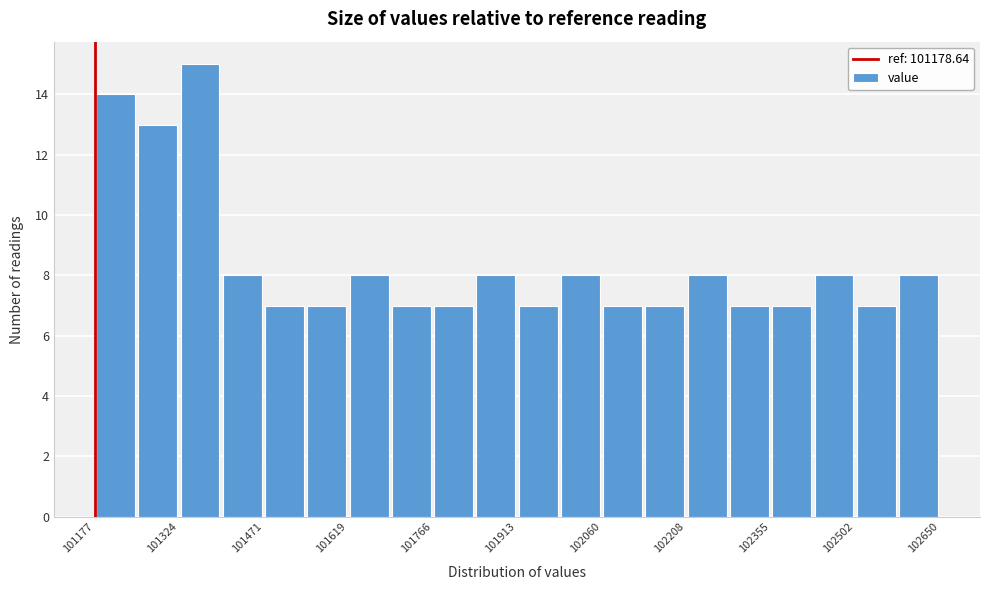

Around what value on the x-axis is the tallest bar? Give the approximate position of its centre, as read against the axis.

101360